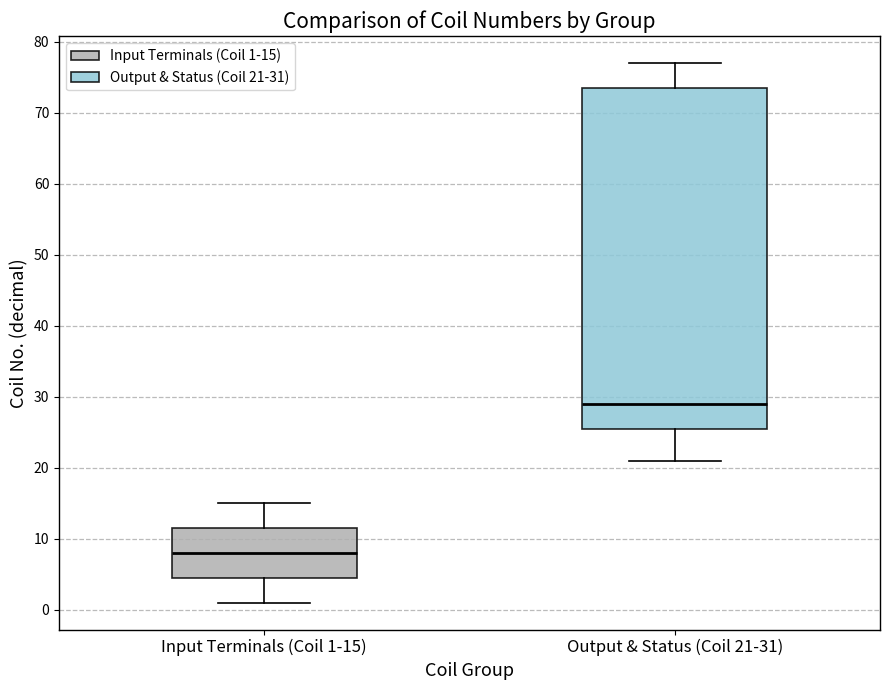

Where is the lower edge of the box for Output & Status (Coil 21-31) on the y-axis? The values are not printed on the chart, so give them approximately, as read against the axis.

26